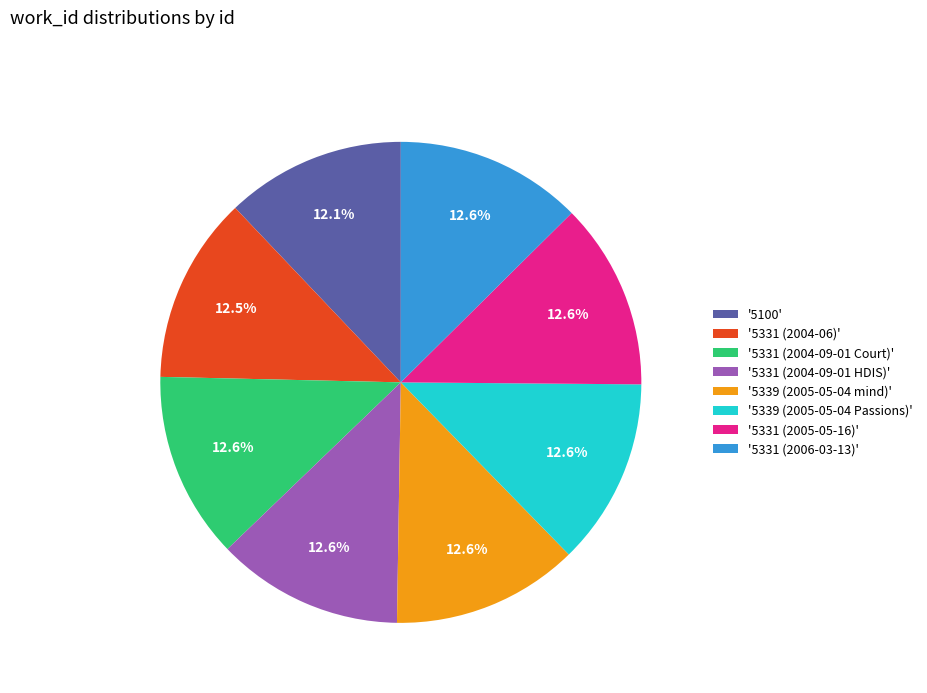

How many slices are in this pie chart?

8